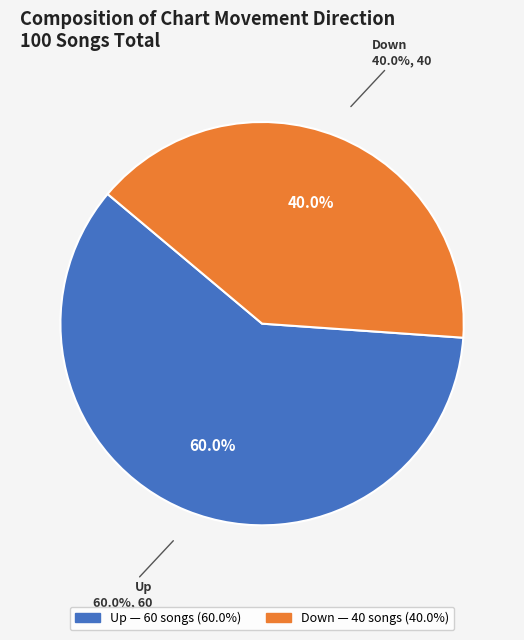

What is the change in value from up to down?

-20